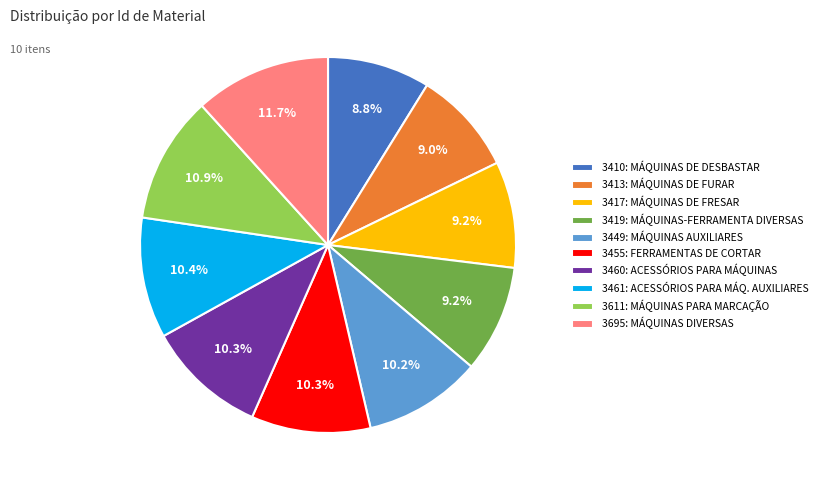

True or false: 3419: MÁQUINAS-FERRAMENTA DIVERSAS accounts for 9% of the total.

True